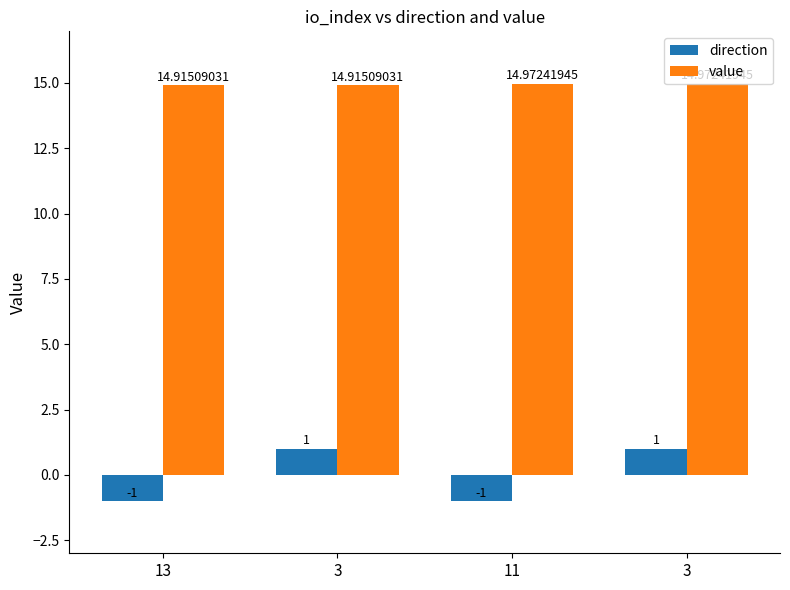

At which category is the sum across all series the highest?

3